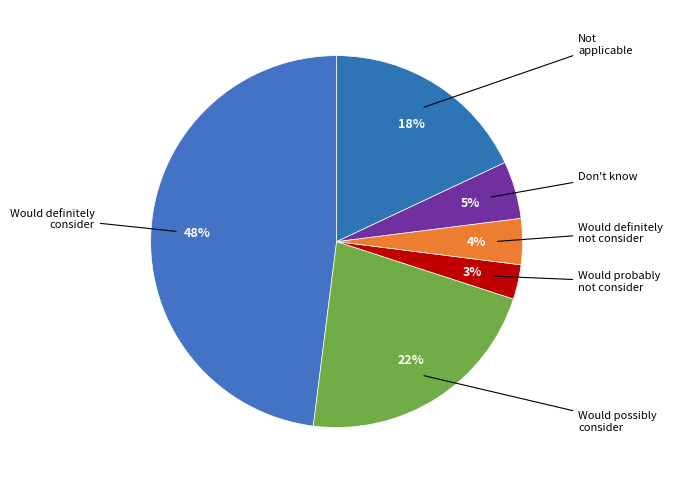

Is there any slice that represents more than half of the pie?

No